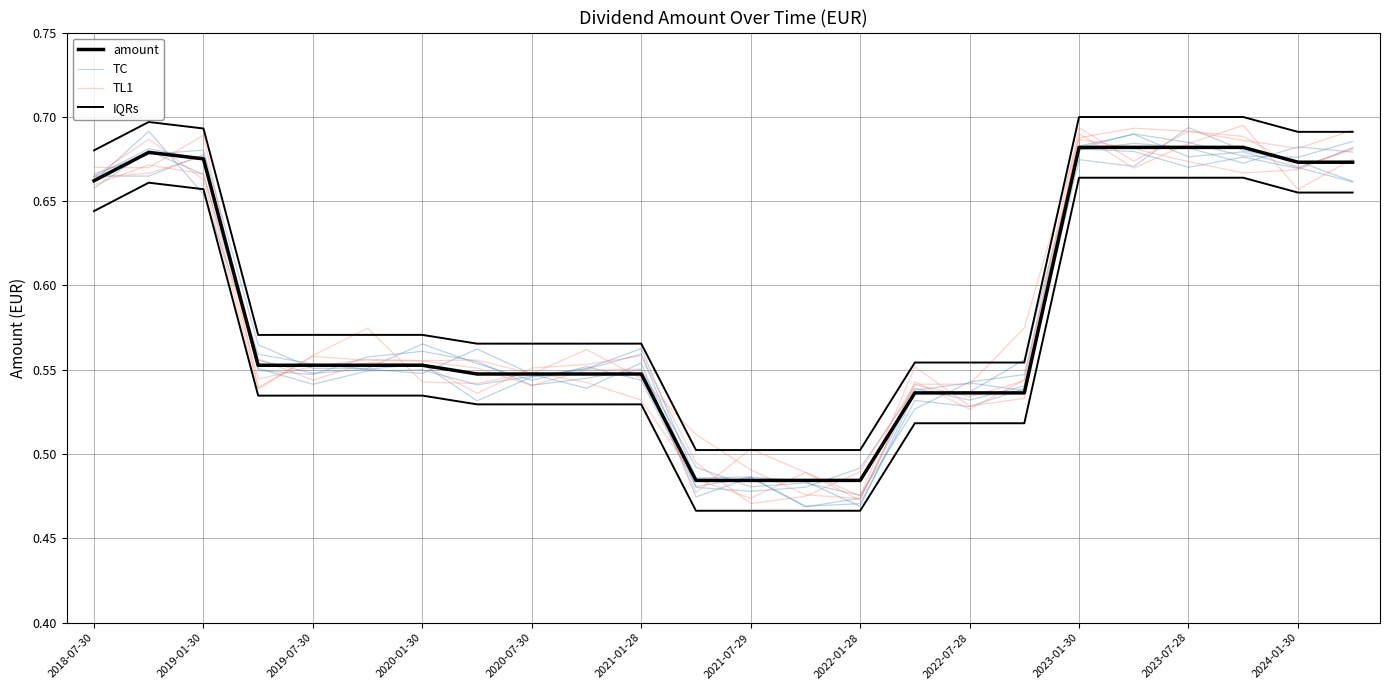

Count the TL1 values in the range 0 to 1.

24